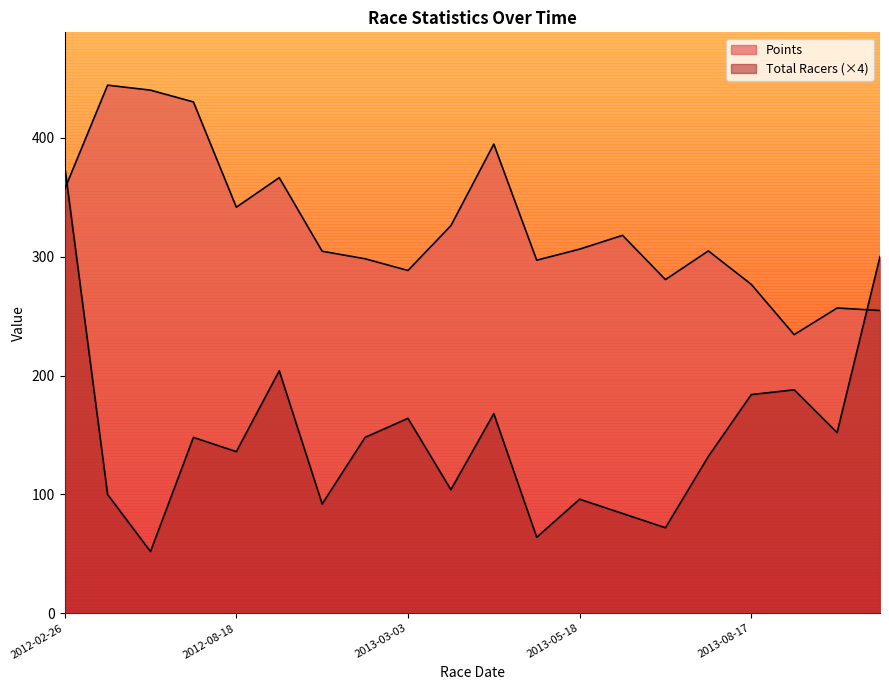

Which category has the lowest value in the Points series?

2013-08-18